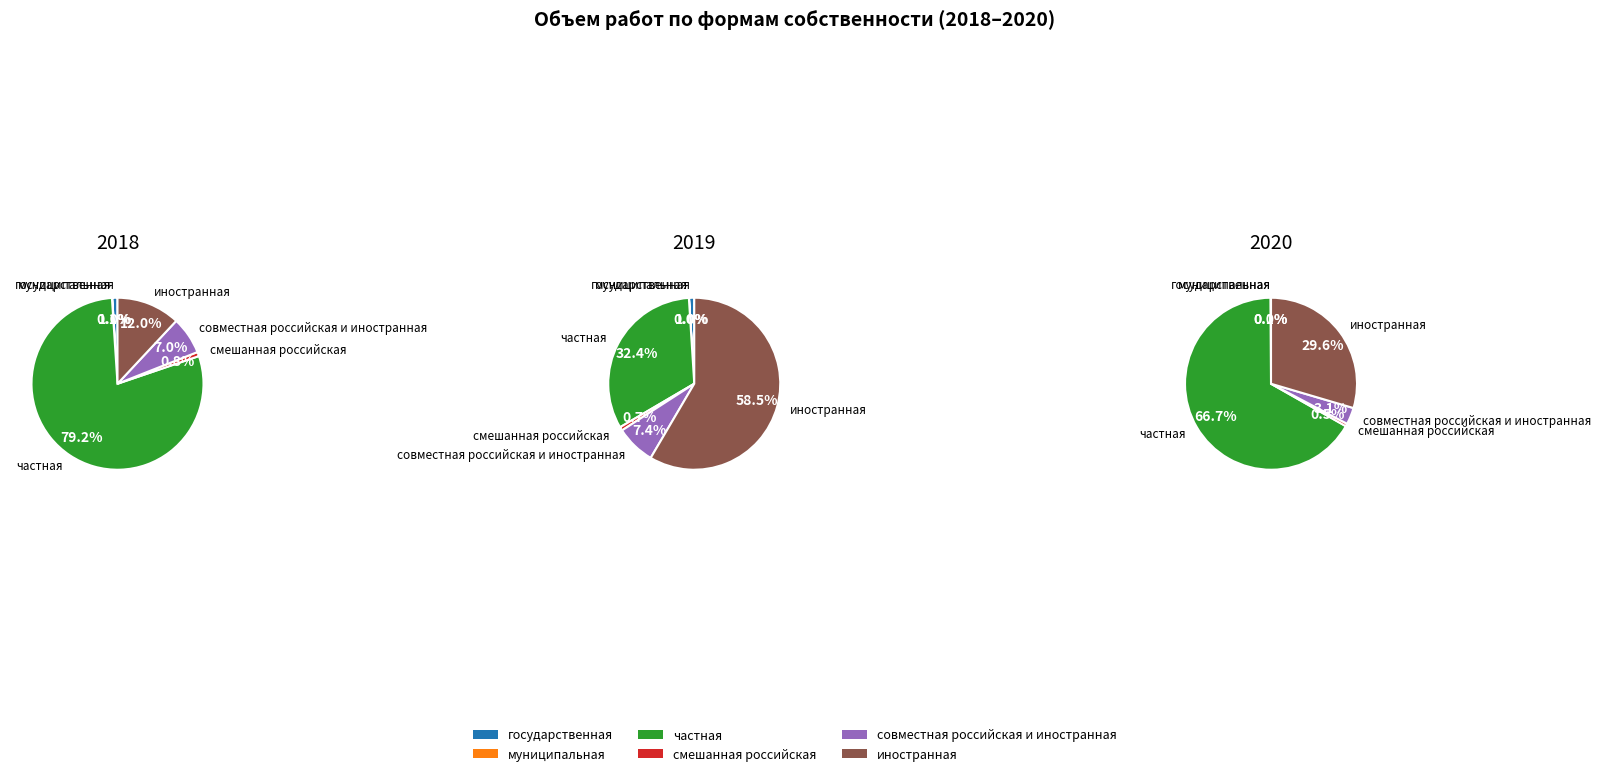

To the nearest percent, what is the combined percentage of государственная and частная?

67%